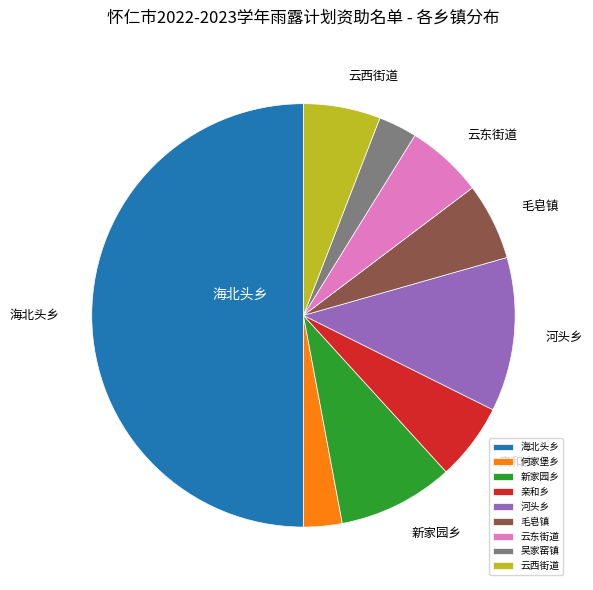

True or false: 云西街道 accounts for 6% of the total.

True